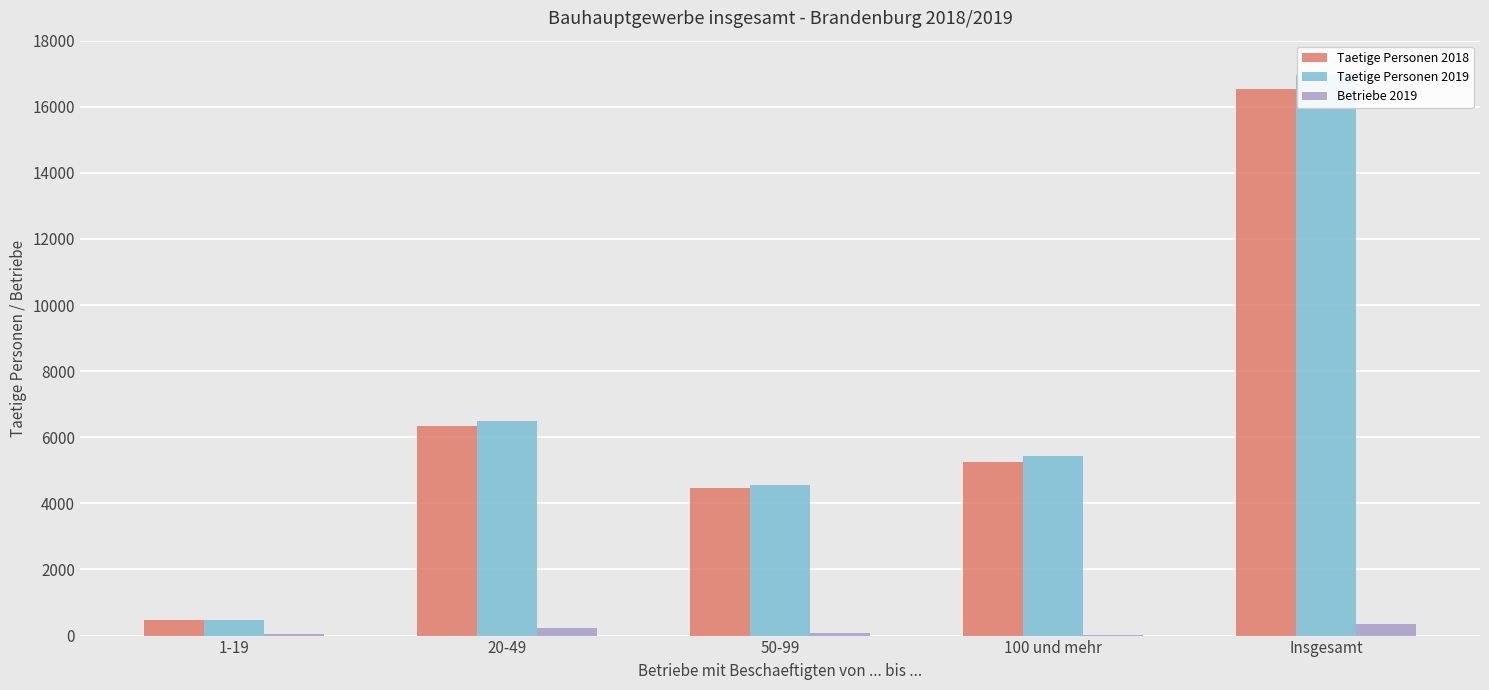

At which label does Betriebe 2019 first exceed 68?

20-49